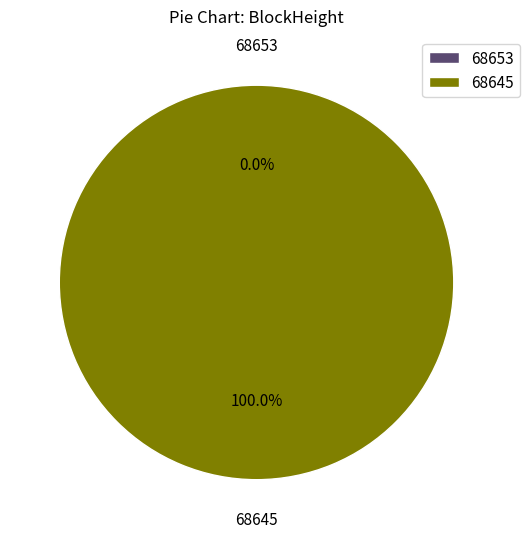

To the nearest percent, what is the difference between the 68645 and 68653 slice percentages?

100%